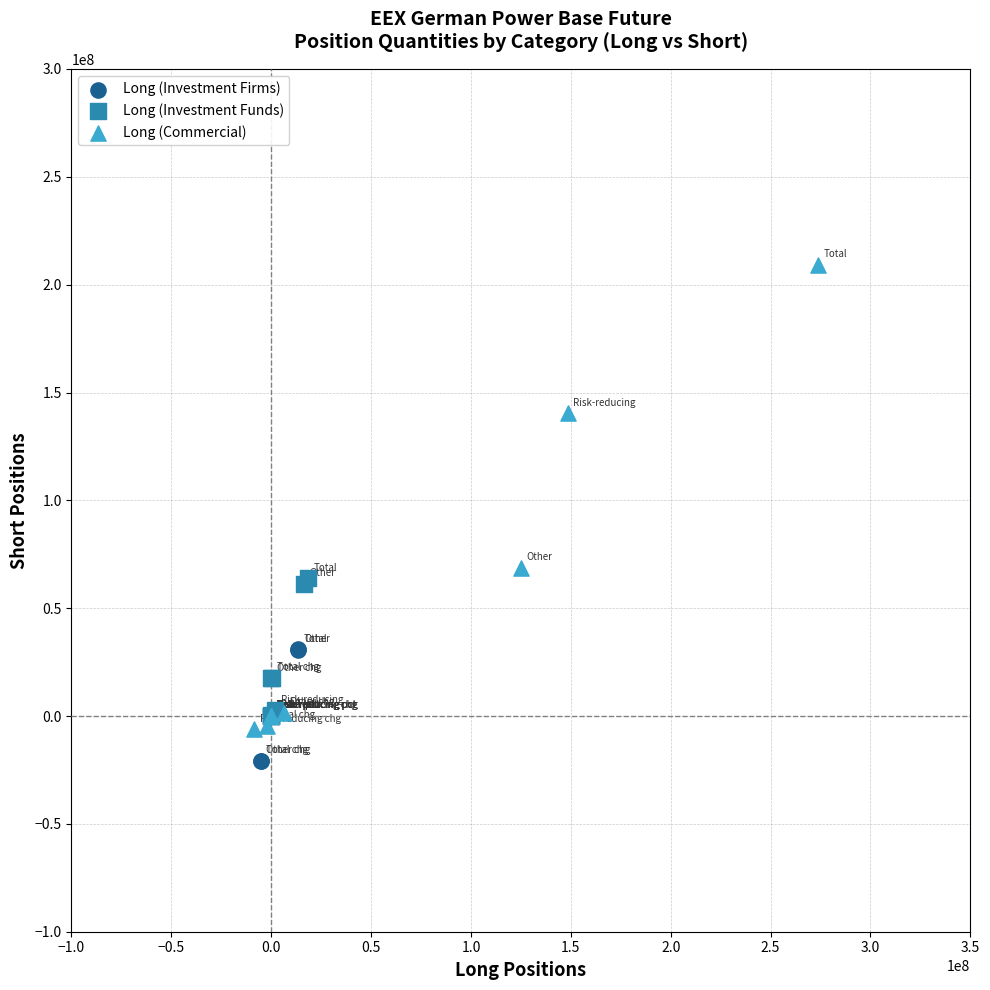

Which series reaches the minimum Y coordinate?

Long (Investment Firms)